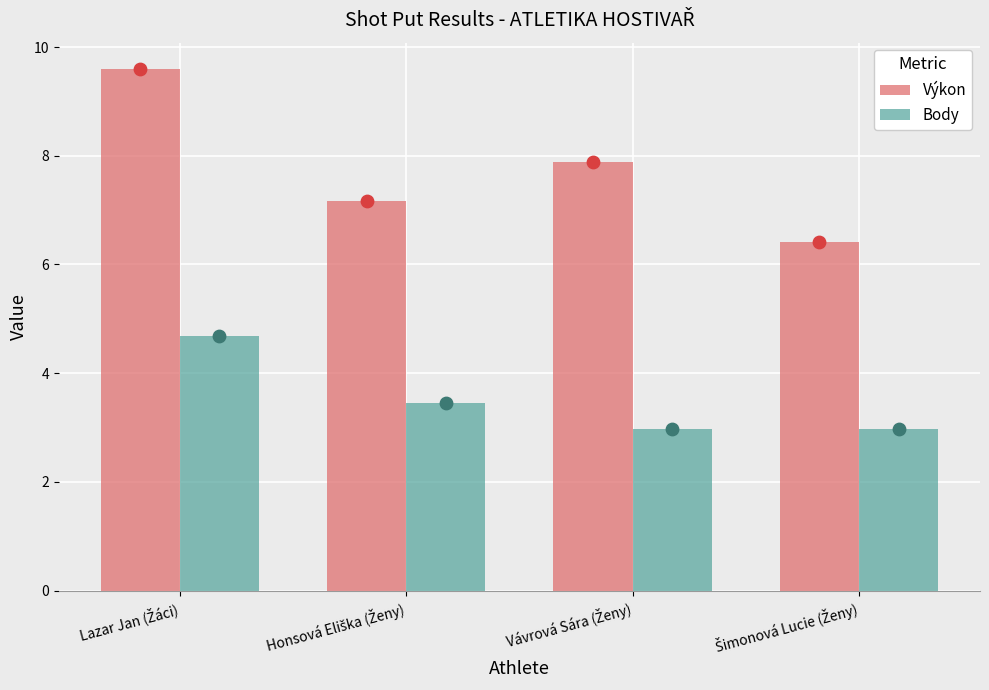

At how many categories does at least one series exceed 3?

4